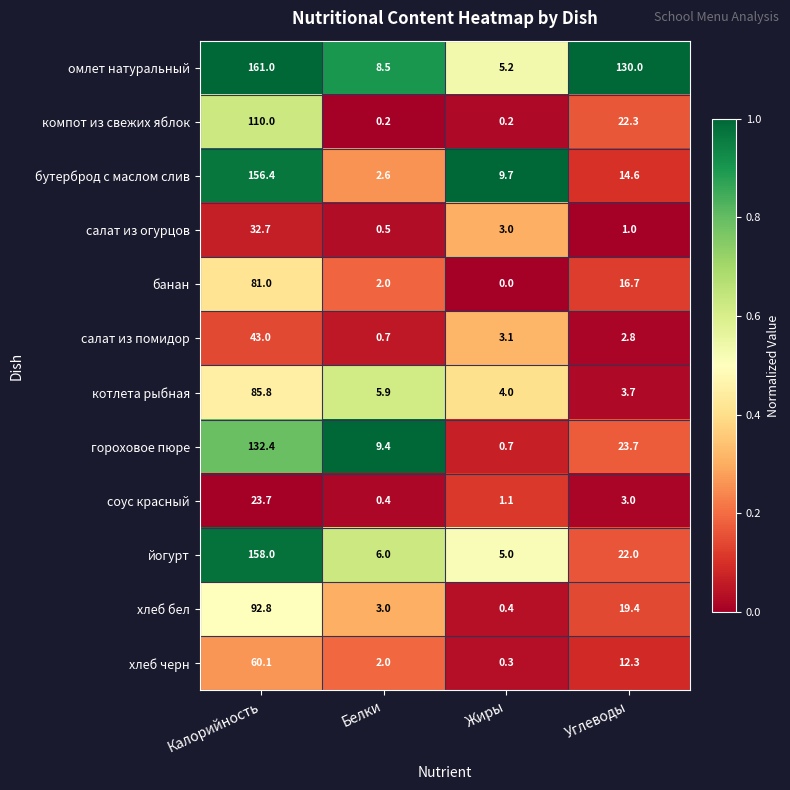

What is the minimum value for хлеб черн?

0.3